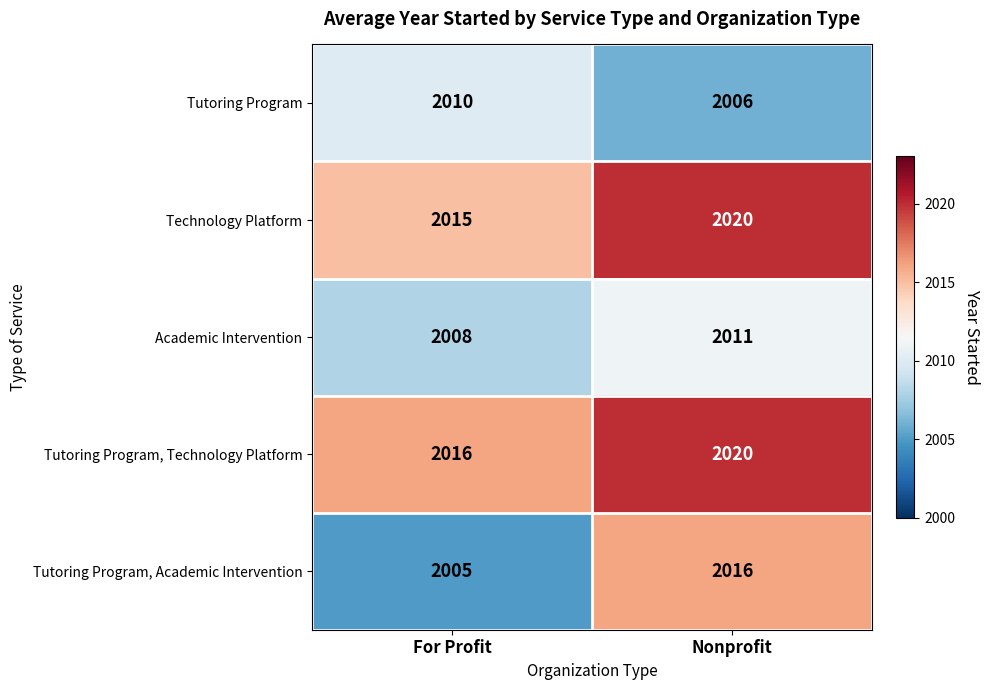

The Academic Intervention series shows 772 at For Profit. True or false?

False